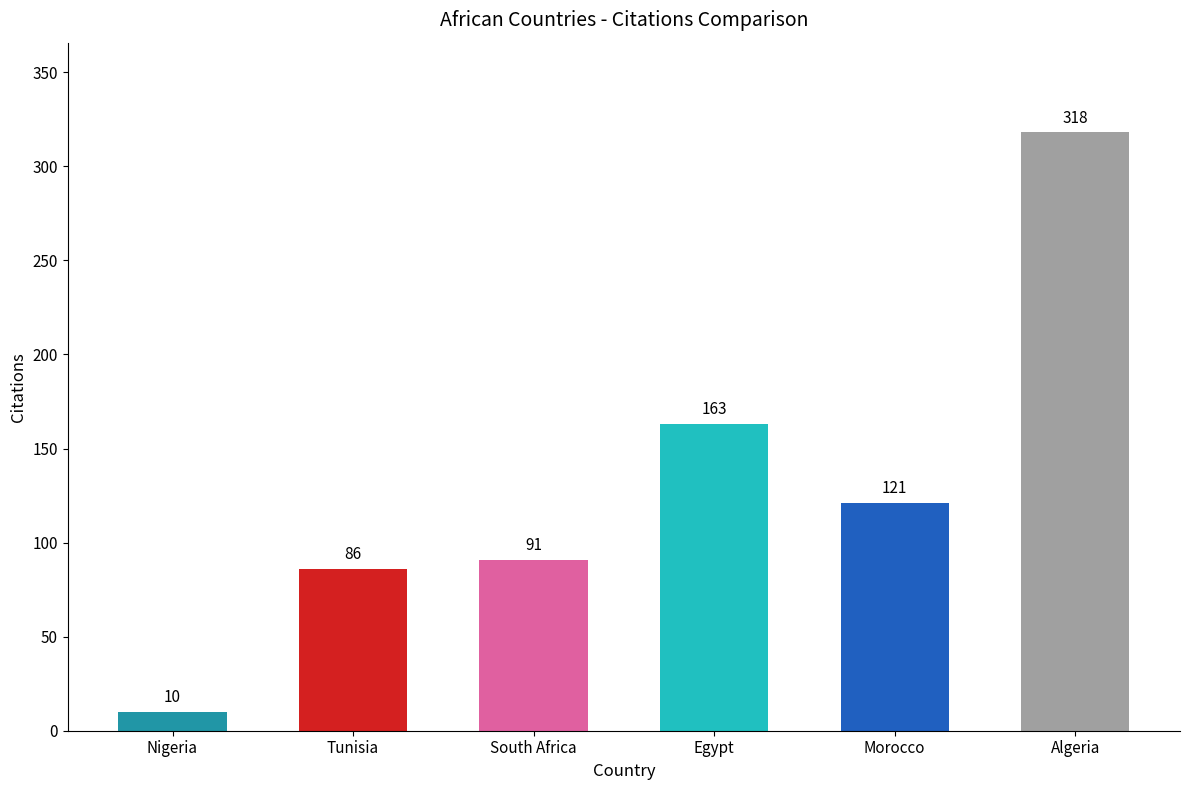

What is the label of the 3rd bar from the right?

Egypt